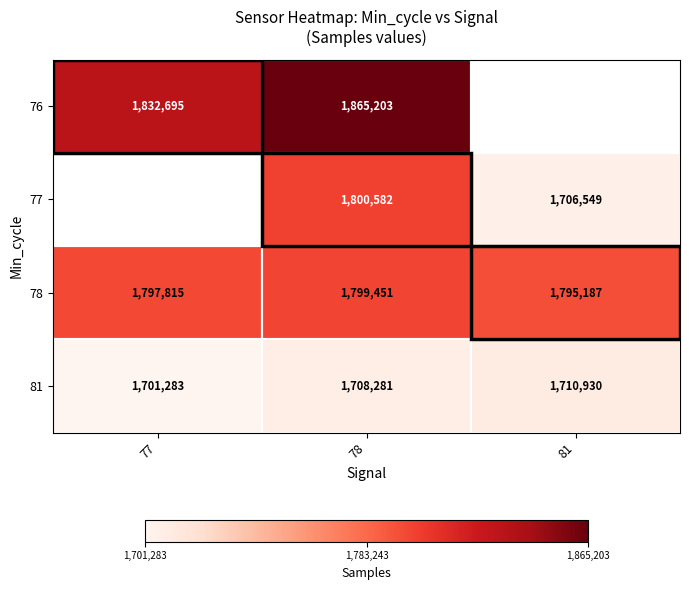

List the labels in order of 78 value, largest first.

78, 77, 81